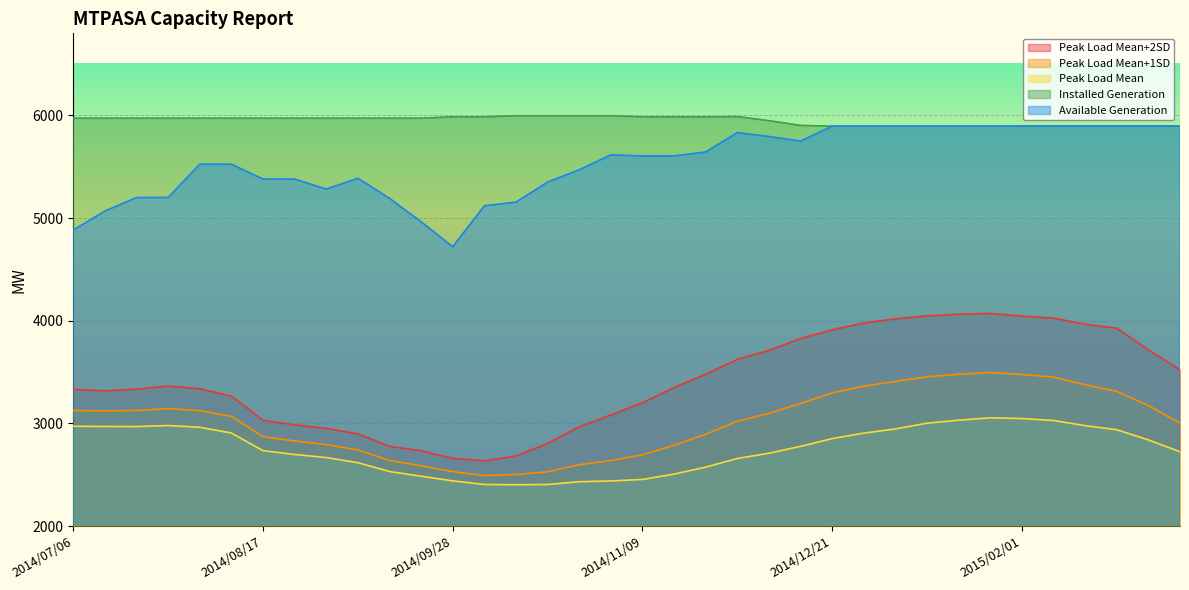

Where is PEAKLOAD_MEANP1SD nearest to the value 2994?

2015/03/08